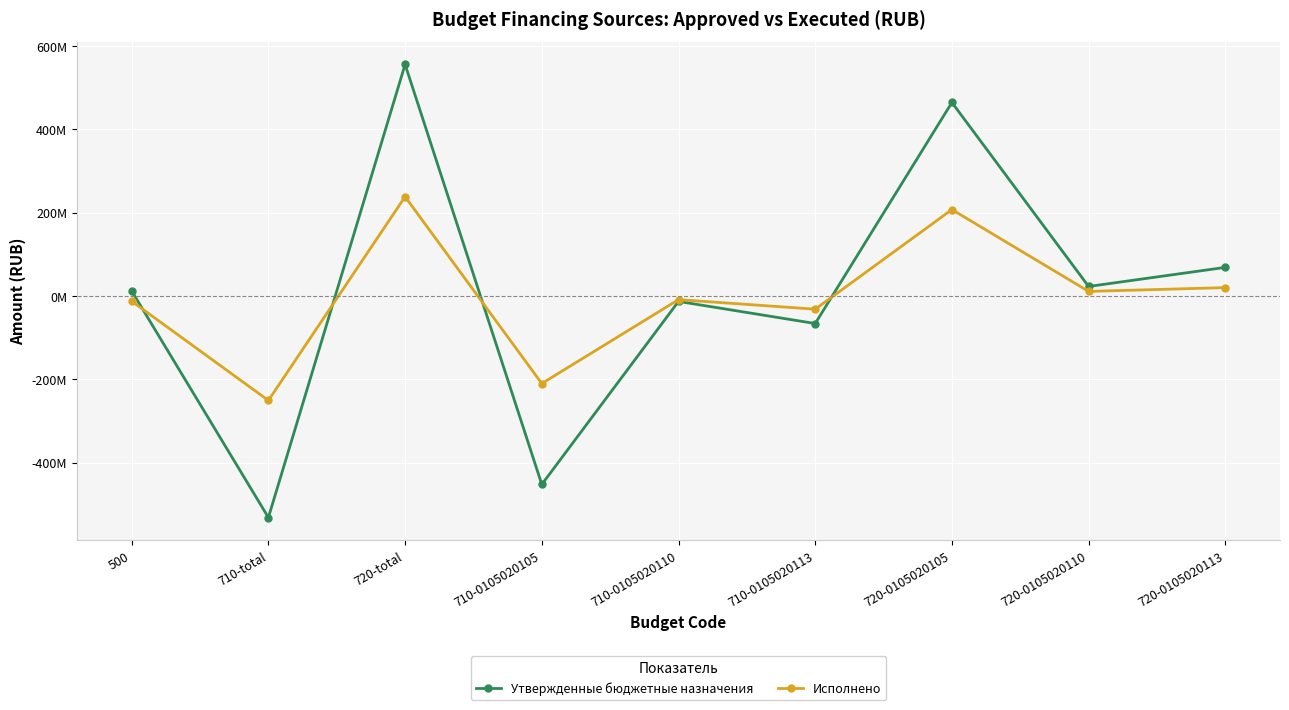

Is it true that Исполнено equals -12463012.7 at 710-0105020110?

False